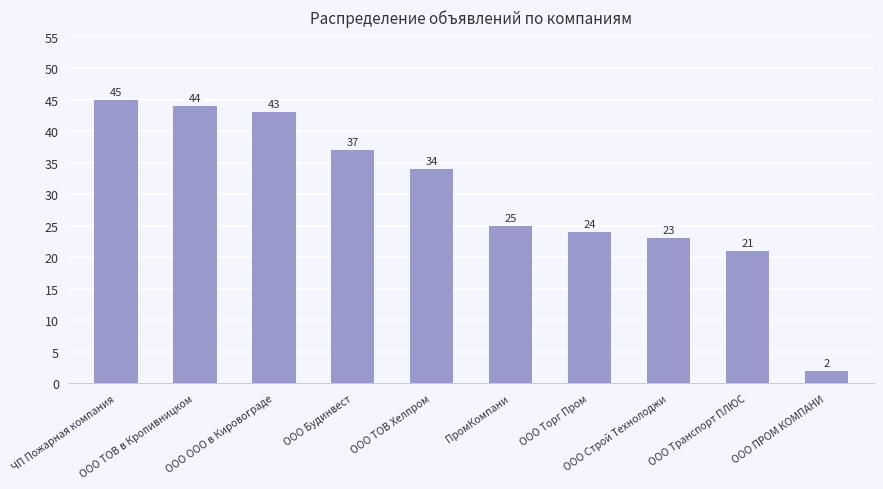

Reading left to right, extract all data points from this chart.

ЧП Пожарная компания=45	ООО ТОВ в Кропивницком=44	ООО ООО в Кировограде=43	ООО Будинвест=37	ООО ТОВ Хелпром=34	ПромКомпани=25	ООО Торг Пром=24	ООО Строй Технолоджи=23	ООО Транспорт ПЛЮС=21	ООО ПРОМ КОМПАНИ=2